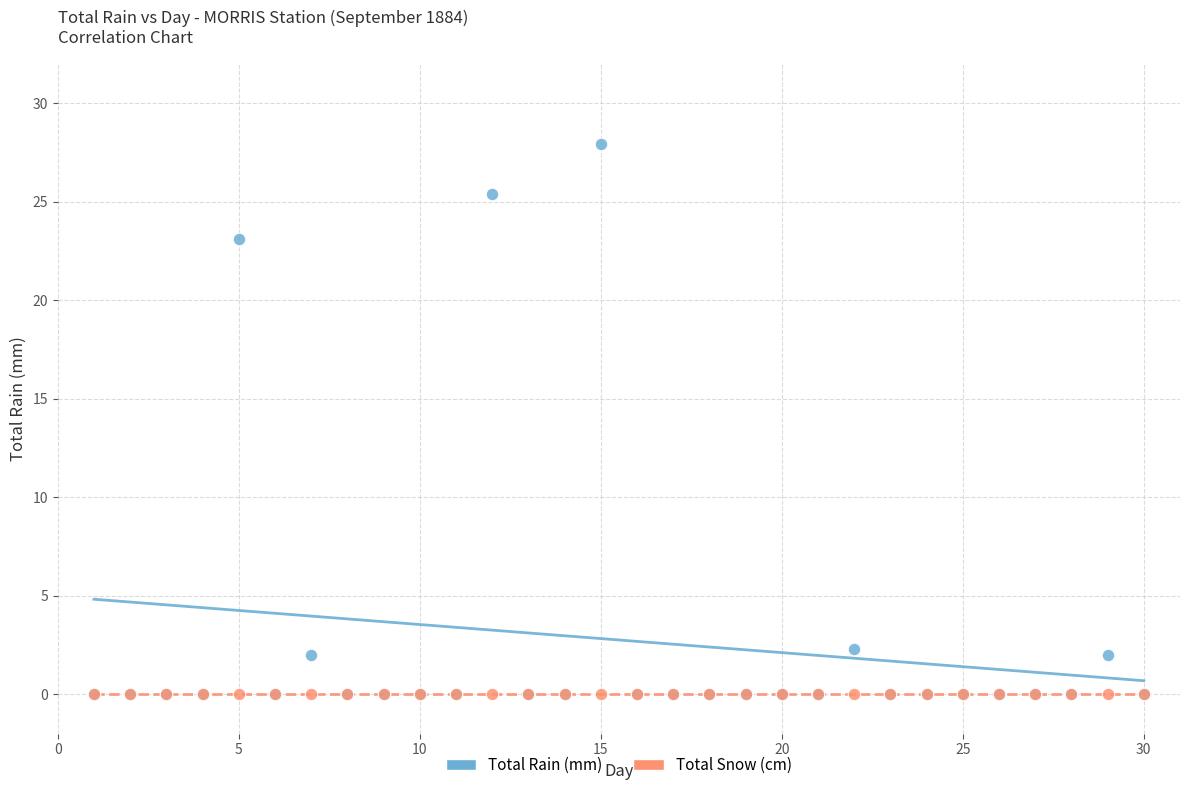

Across all series, what Y value is closest to 13?

23.1